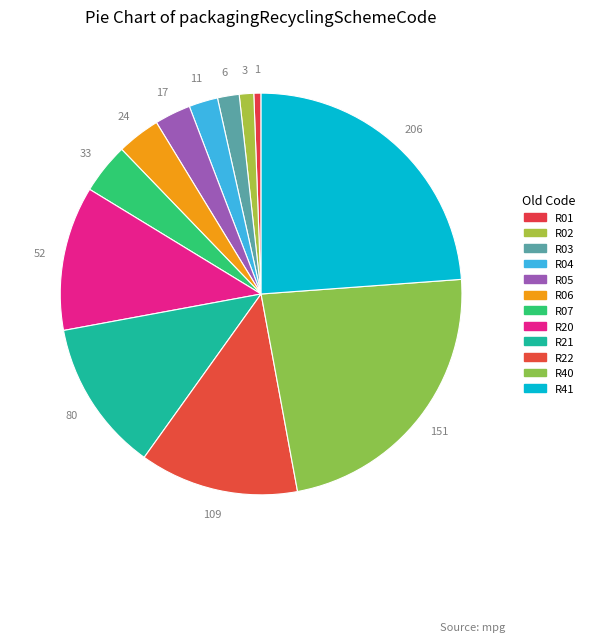

Is there any slice that represents more than half of the pie?

No